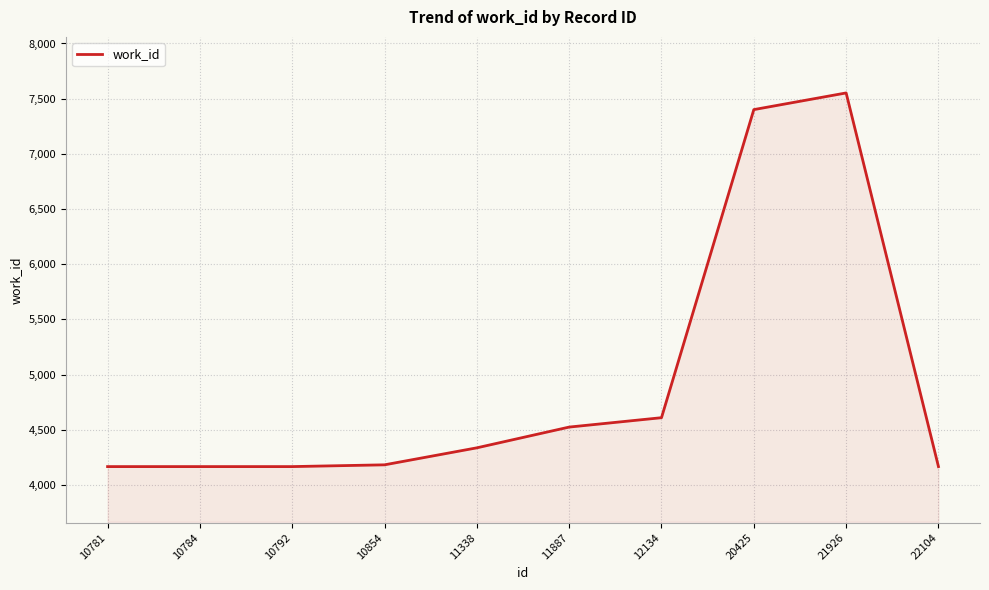

What is the minimum value shown in the chart?

4167